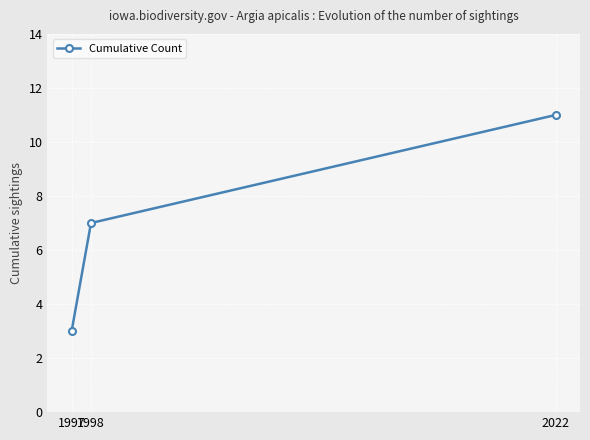

What is the value of the 1st point from the left?

3